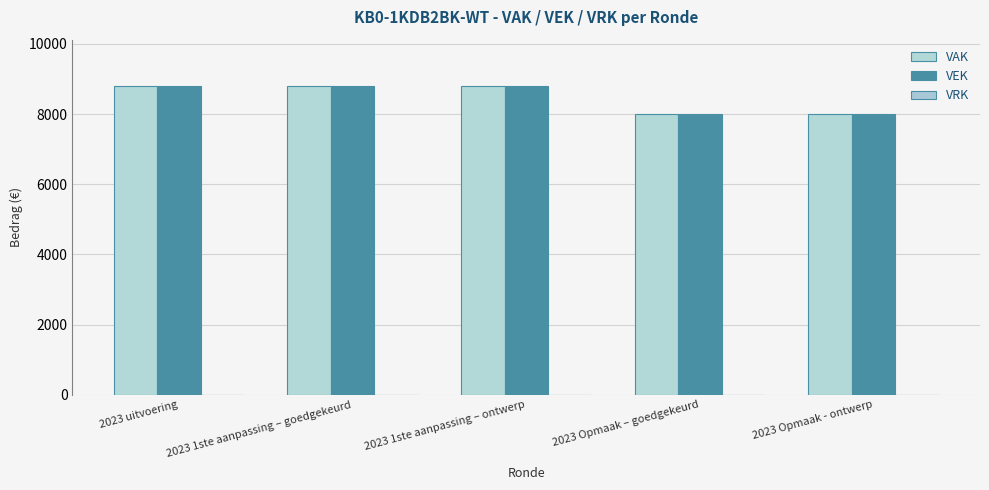

Are the bars horizontal?

No